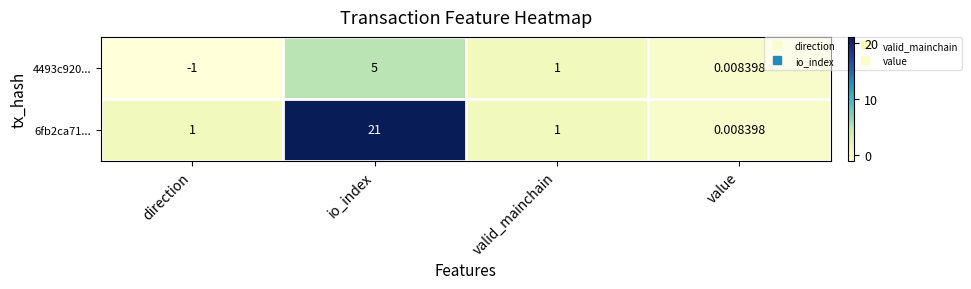

Count the number of categories in the chart.

4